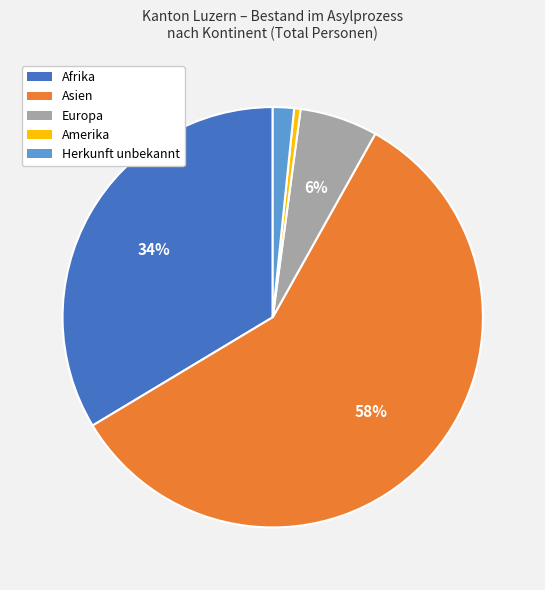

To the nearest percent, what is the difference between the Europa and Afrika slice percentages?

28%